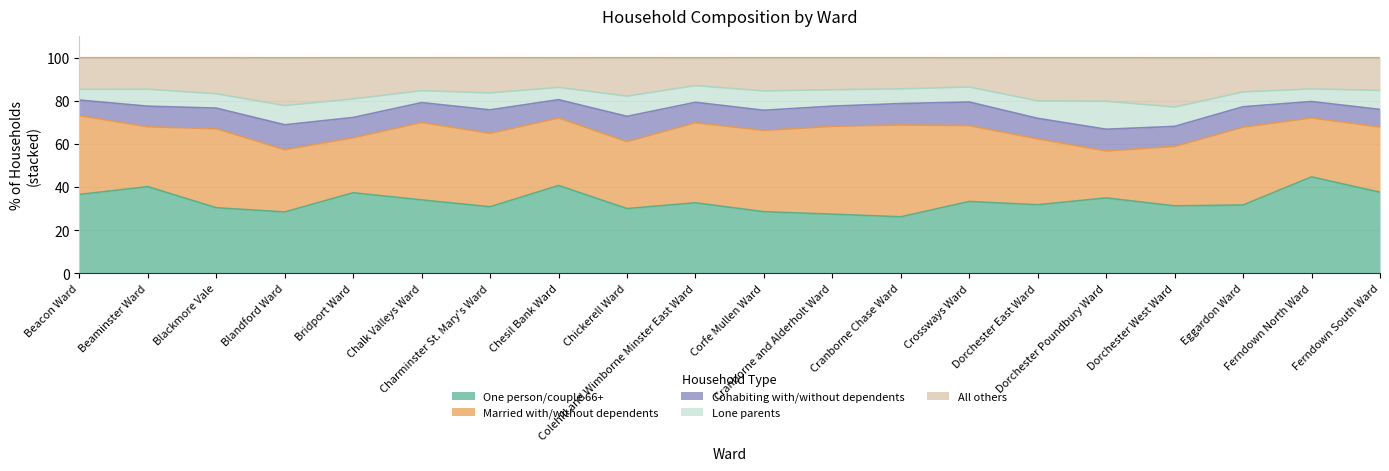

True or false: Lone parents has more than 2 points higher than both neighbors.

True